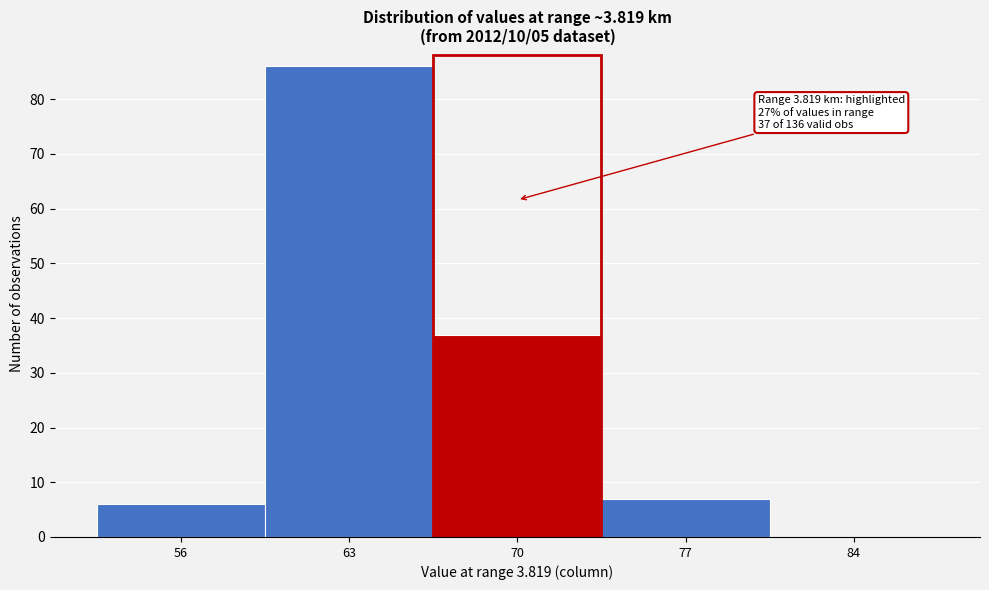

Reading left to right, what are all the values shown in this chart?

56=6	63=86	70=37	77=7	84=0